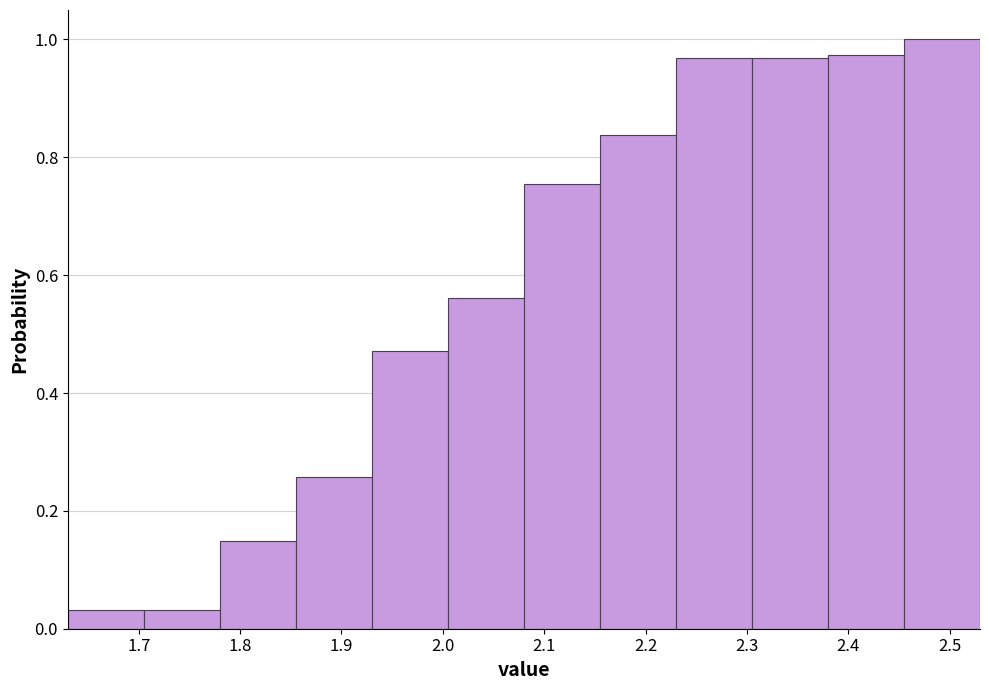

Reading left to right, transcribe this chart: for each bar, give the range it covers on the x-axis and its height. Neither the bar edges nor the heights are printed on the chart, so give them approximately, as read against the axes.

1.630 to 1.705: 0.04
1.705 to 1.780: 0.04
1.780 to 1.855: 0.14
1.855 to 1.930: 0.26
1.930 to 2.005: 0.48
2.005 to 2.080: 0.56
2.080 to 2.155: 0.76
2.155 to 2.230: 0.84
2.230 to 2.305: 0.96
2.305 to 2.380: 0.96
2.380 to 2.455: 0.98
2.455 to 2.530: 1.00